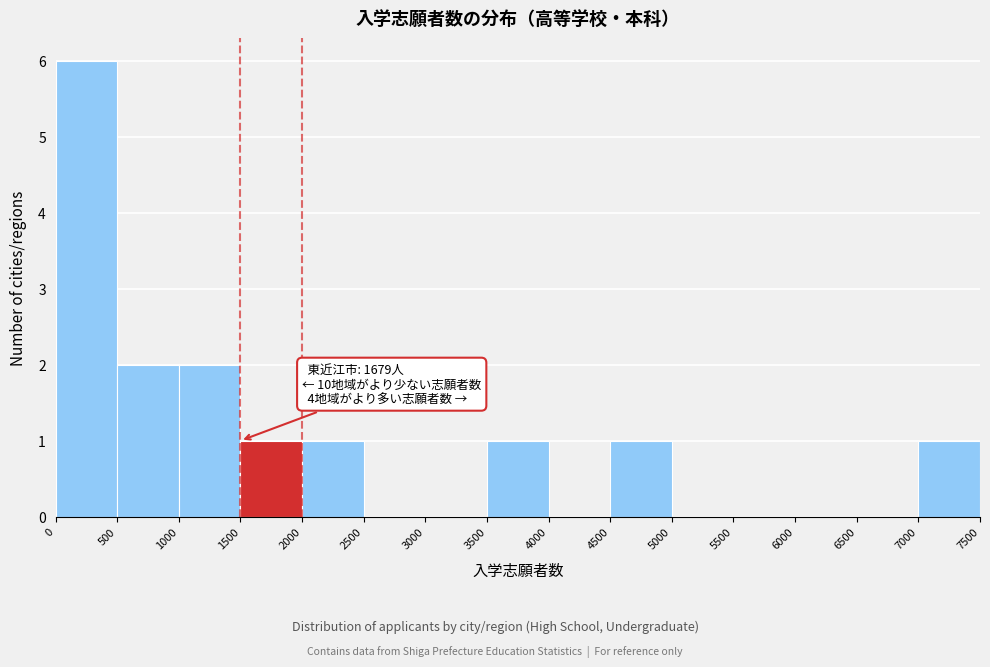

Which range on the x-axis has the tallest bar?

0 to 500